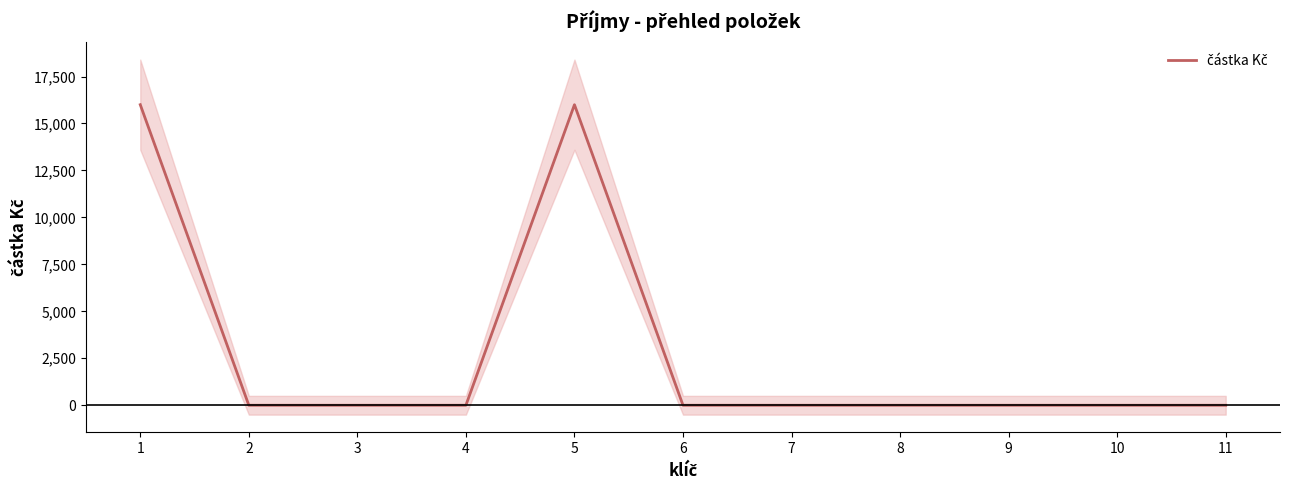

At which category does the chart reach its peak across all series?

1